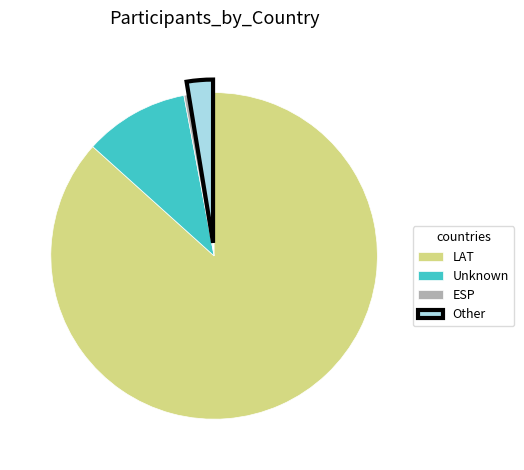

Which category has the biggest portion of the pie?

LAT